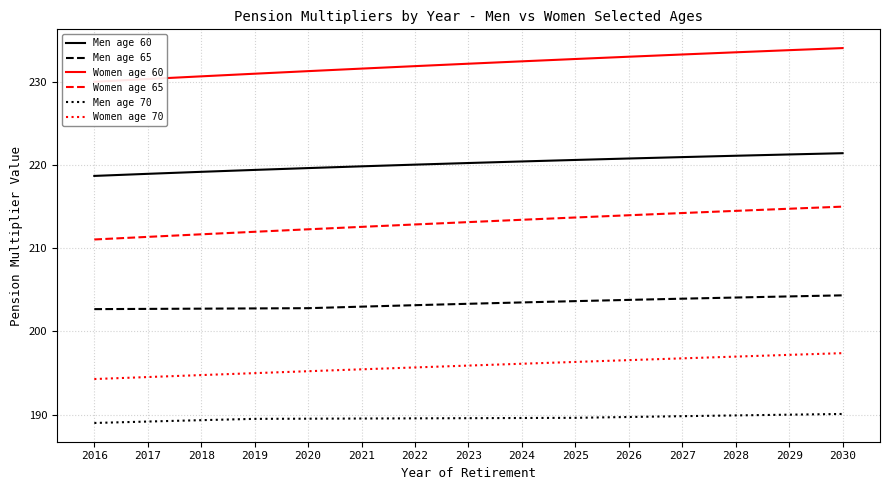

What are all the series names shown in the legend?

Men age 60, Men age 65, Women age 60, Women age 65, Men age 70, Women age 70